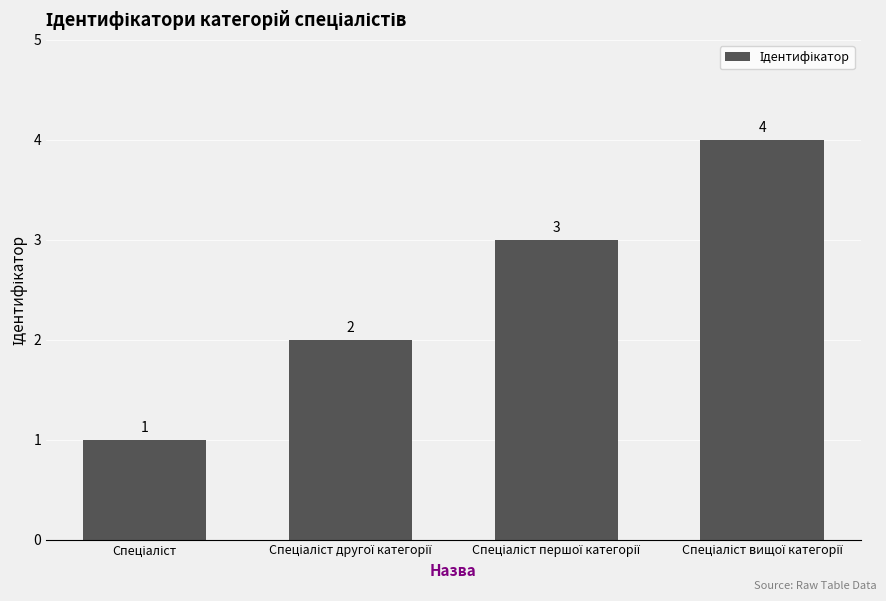

Reading left to right, list all the values displayed in this chart.

1	2	3	4